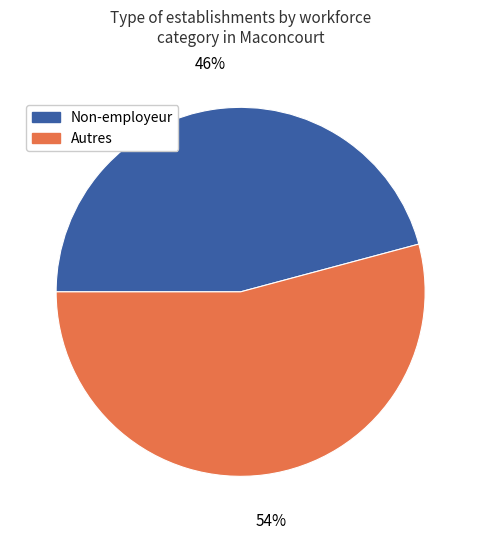

How many slices are in this pie chart?

2